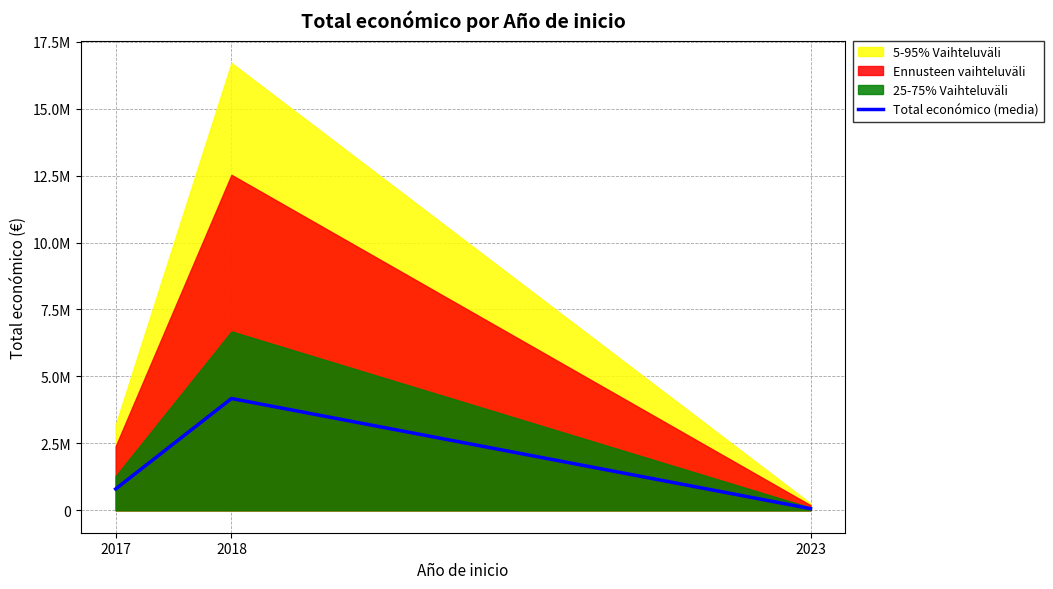

What is the sum of all values?

5038816.2